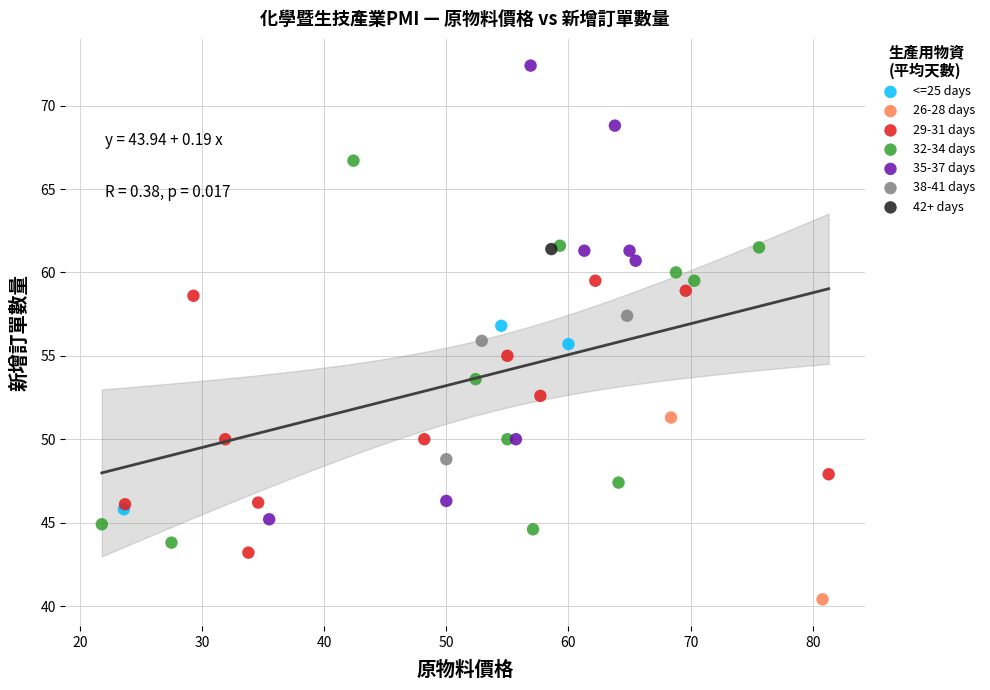

Which series contains the highest Y value?

35-37 days